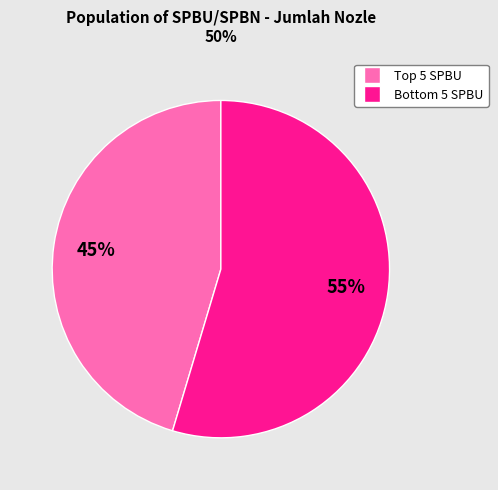

Count the number of slices in the pie.

2